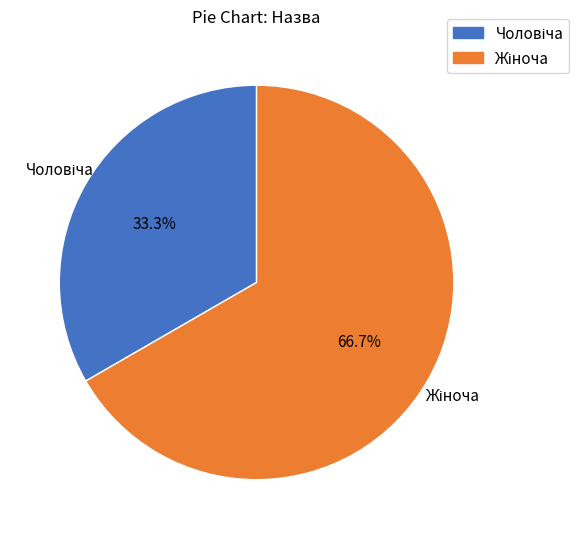

Does any single category account for the majority?

Yes